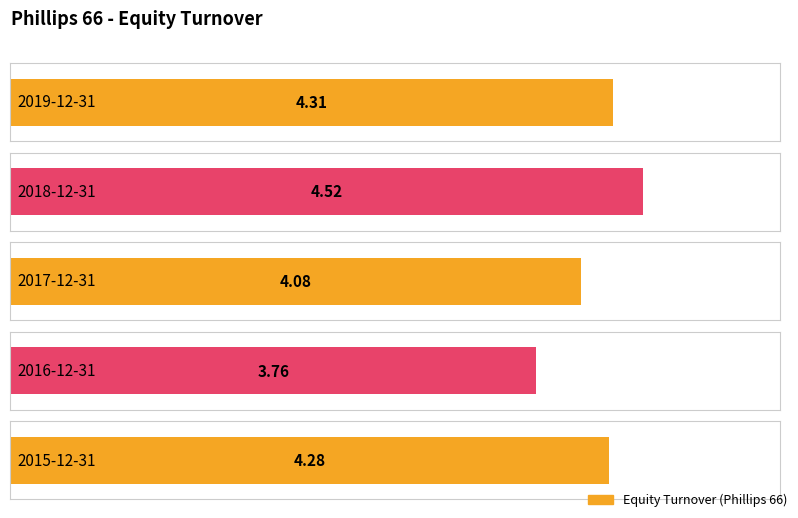

Does the chart contain stacked bars?

No